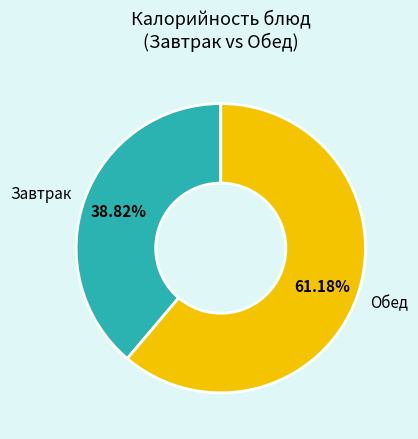

Which category has the biggest portion of the pie?

Обед